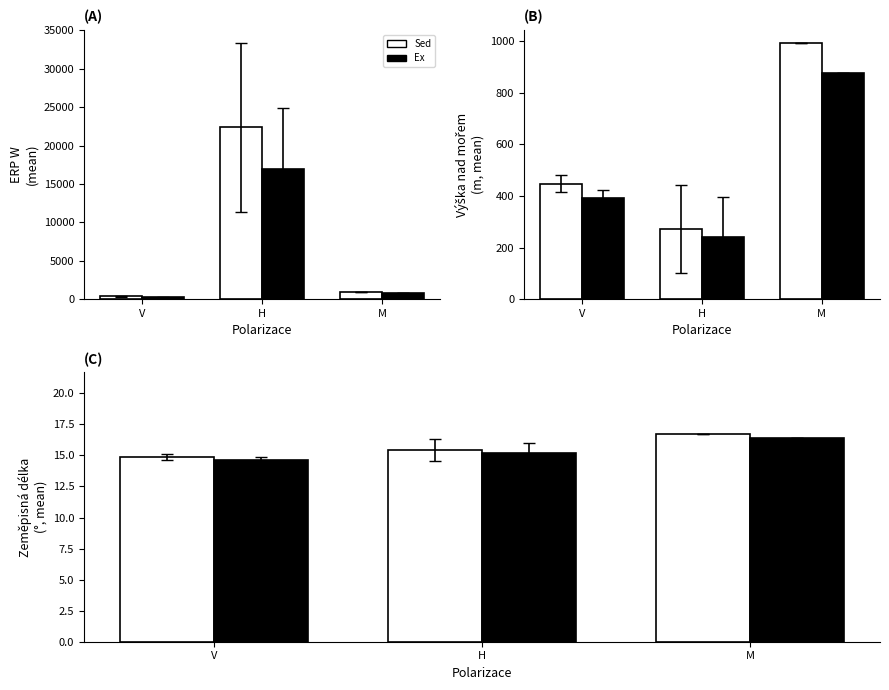

Where does the Ex series first go above 15?

H